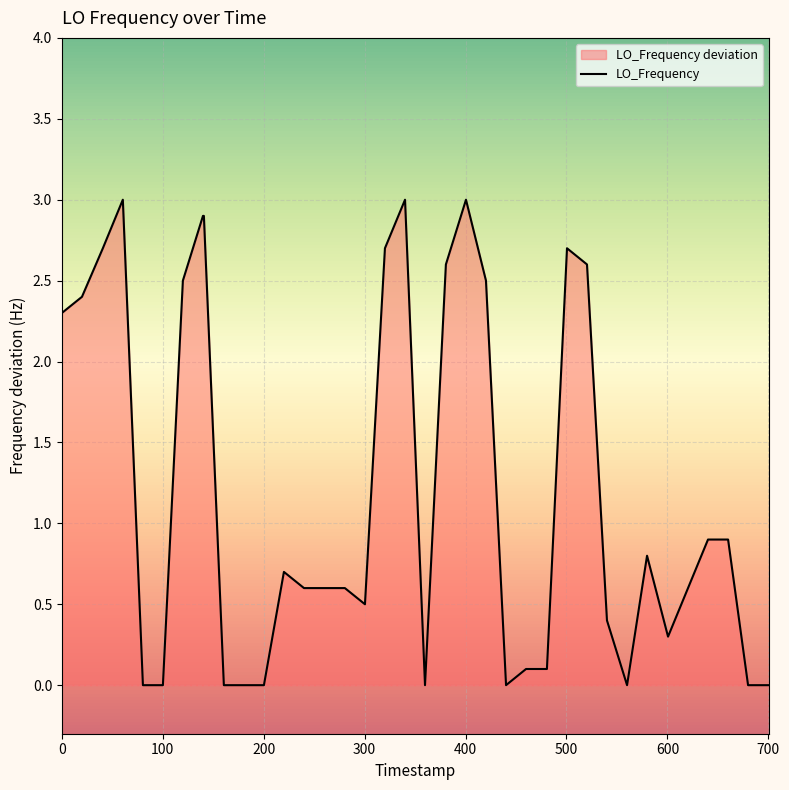

What is the difference between the maximum and minimum values?

3.0